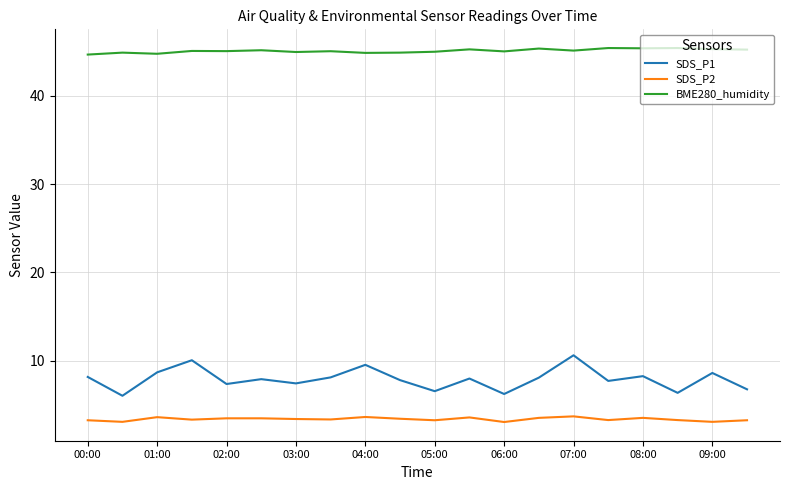

Rank the series by their maximum value, from highest to lowest.

BME280_humidity, SDS_P1, SDS_P2